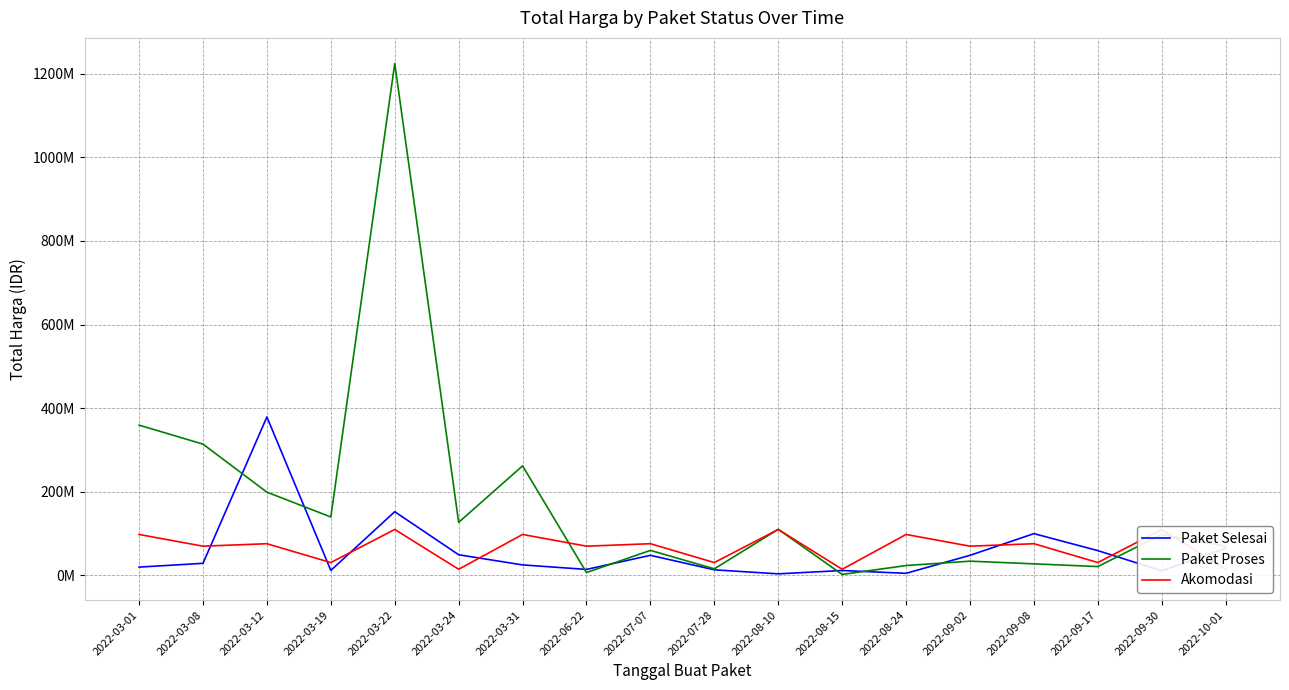

At which category is the sum across all series the highest?

2022-03-22